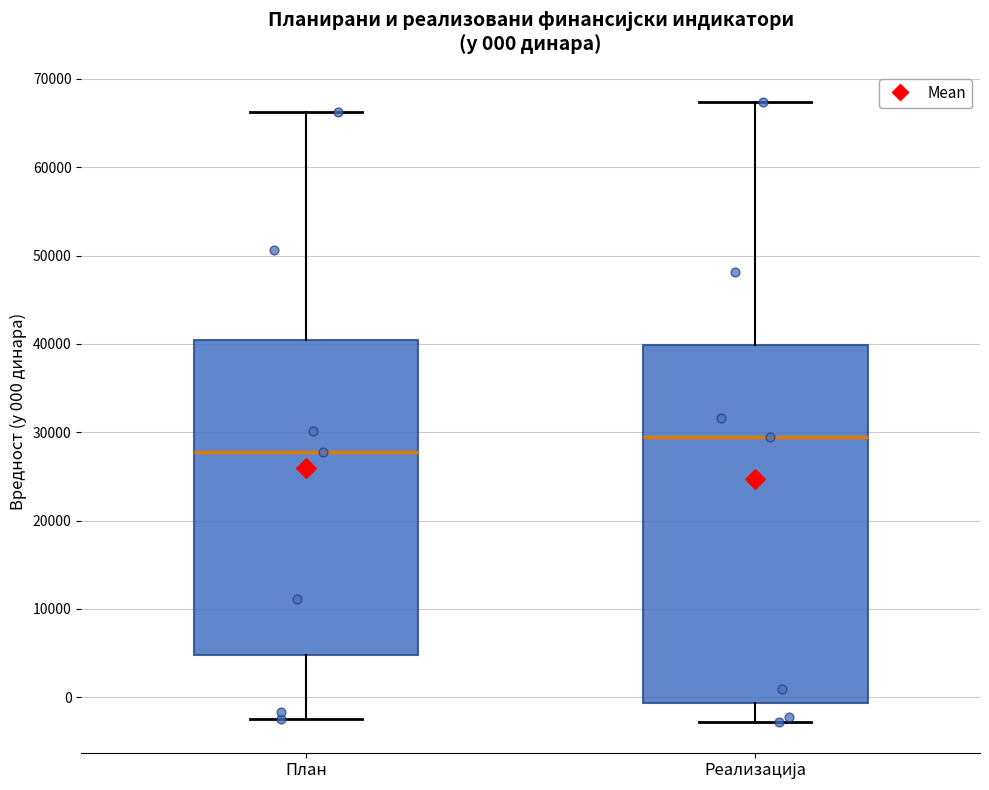

Which box is the tallest, from its lower edge to its upper edge?

Реализација